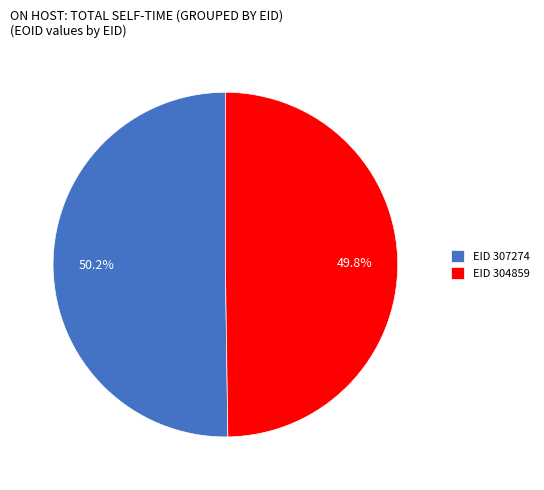

Approximately how many times larger is the value at EID 307274 compared to EID 304859?

1.0